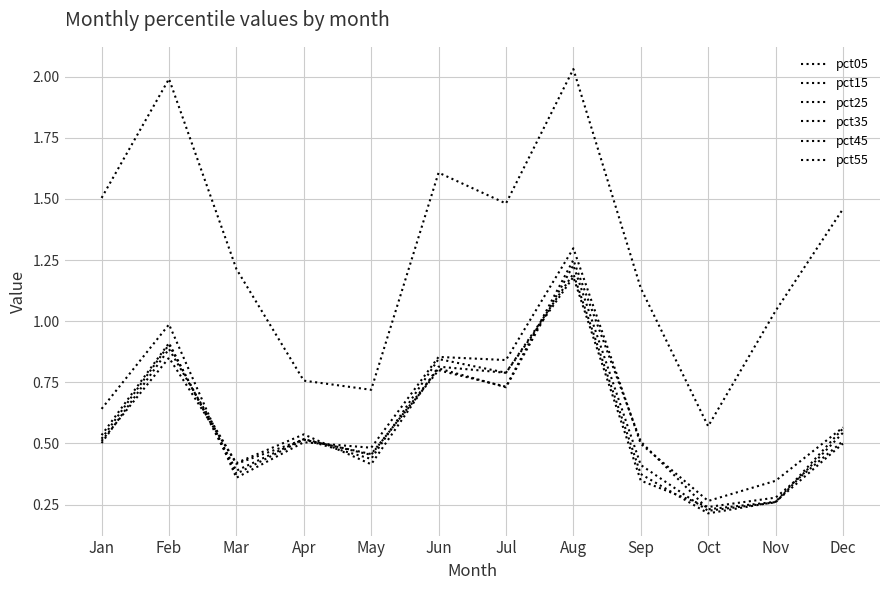

How many lines are shown in the chart?

6